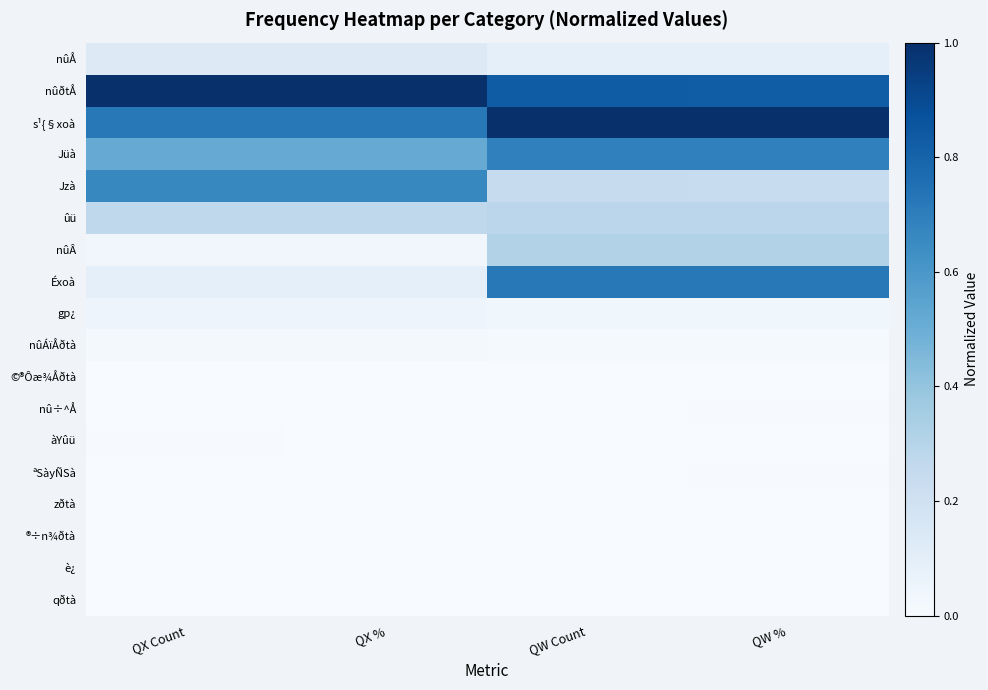

Between QW % and QX Count, which is larger?

QX Count